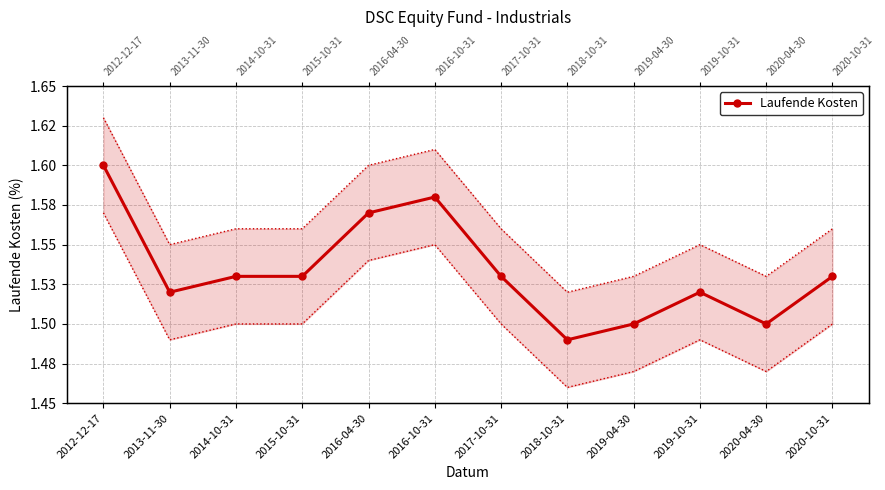

Reading left to right, what are all the values shown in this chart?

1.6	1.5	1.5	1.5	1.6	1.6	1.5	1.5	1.5	1.5	1.5	1.5